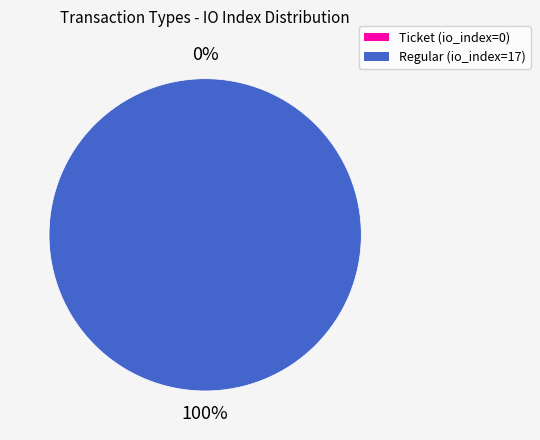

Is there a majority slice in this chart?

Yes